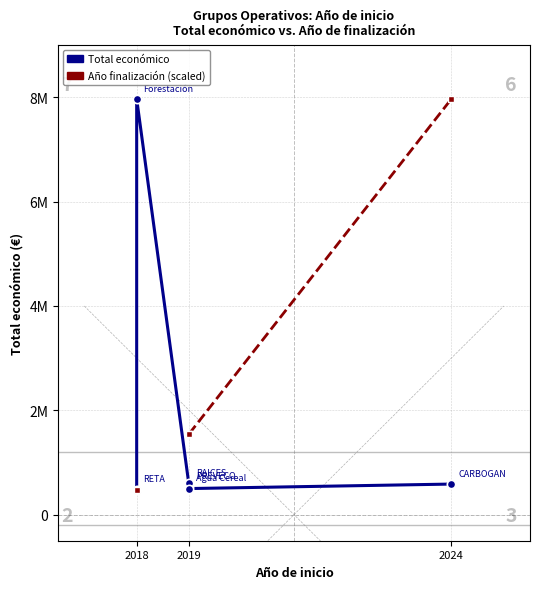

Between 2018 and 2024, which series saw the biggest shift?

Total económico